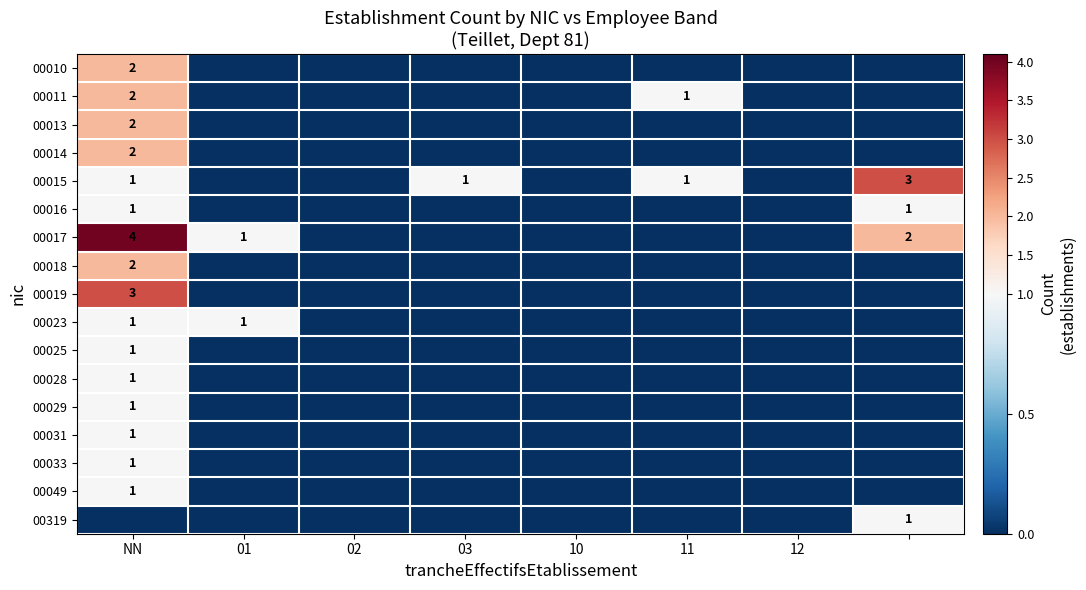

Which series has the largest range (max minus min)?

00017